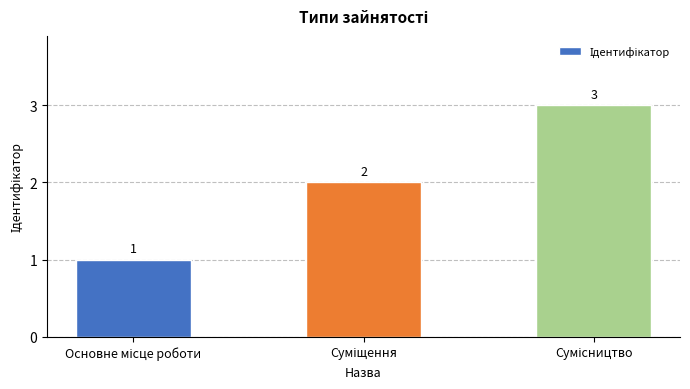

How many data points does each series have?

3